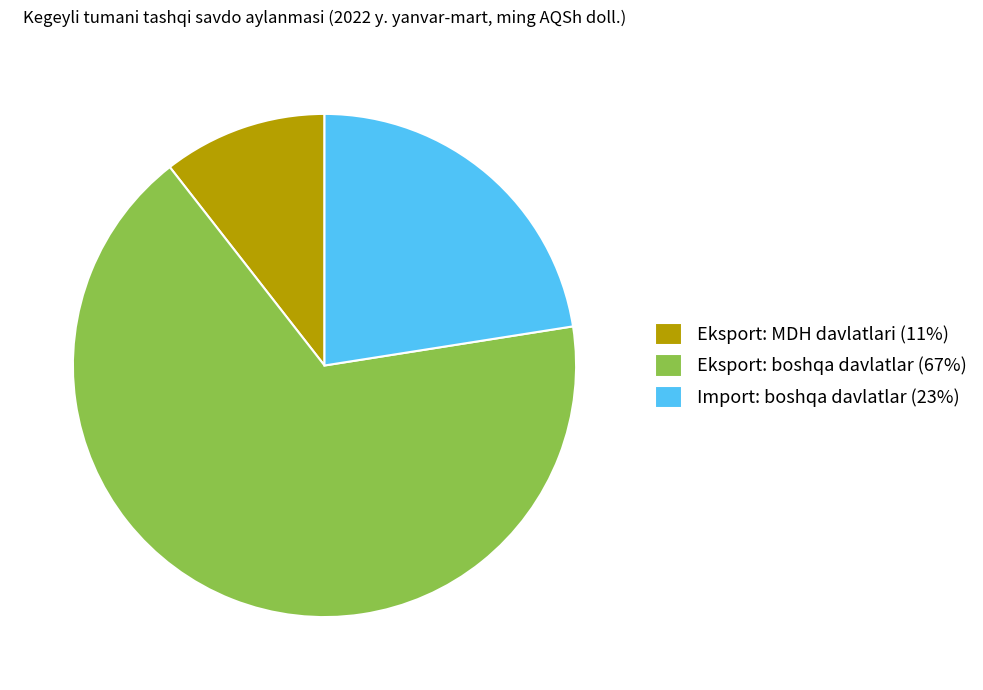

Does any single category account for the majority?

Yes